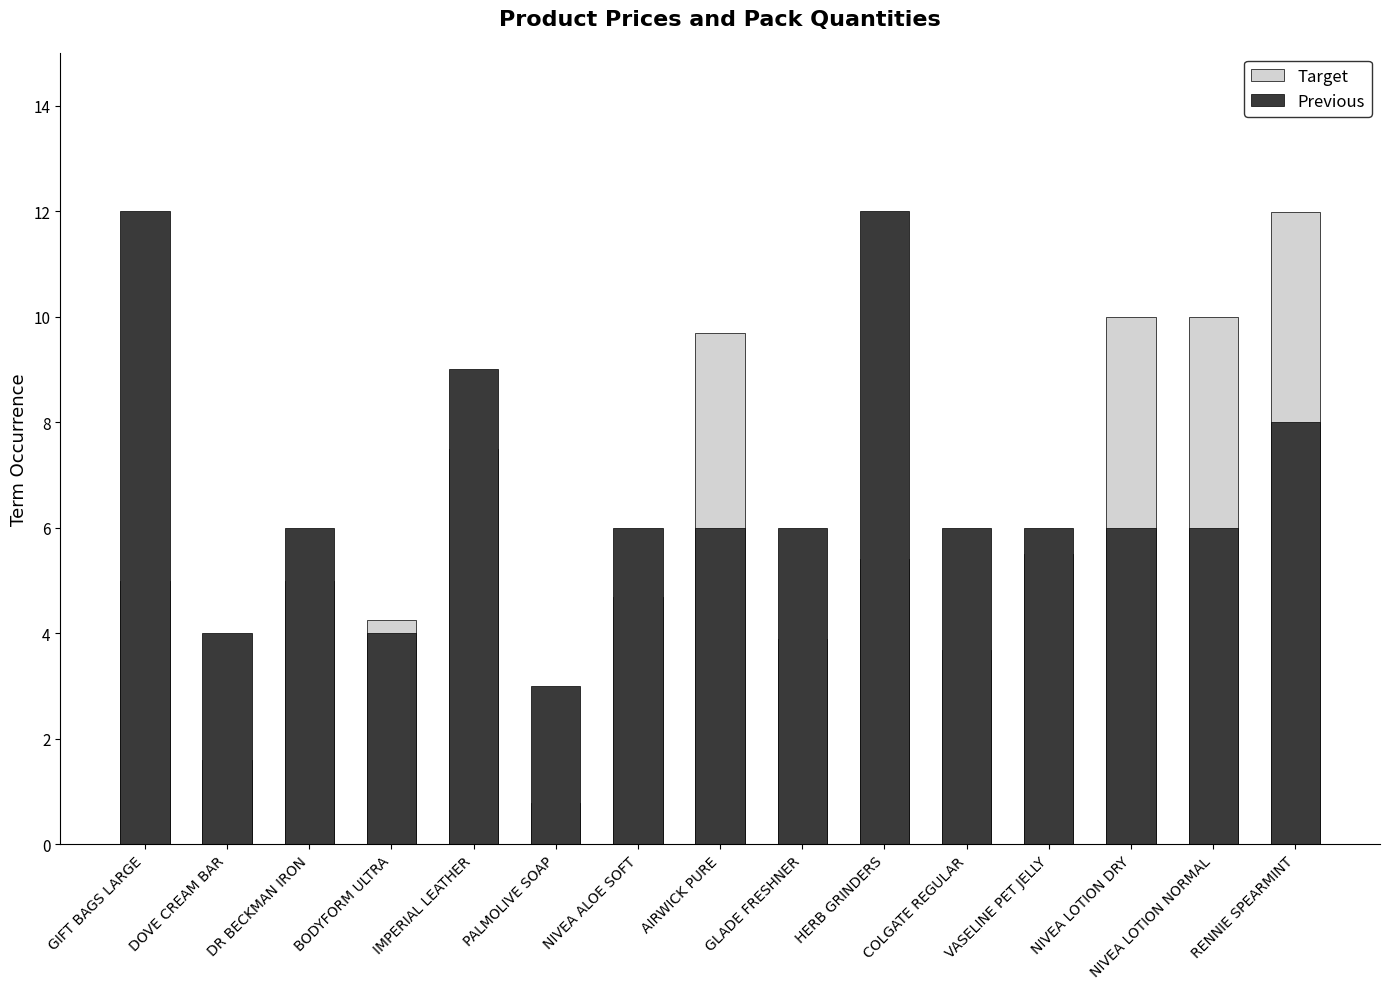

What is the greatest value displayed?

12.0